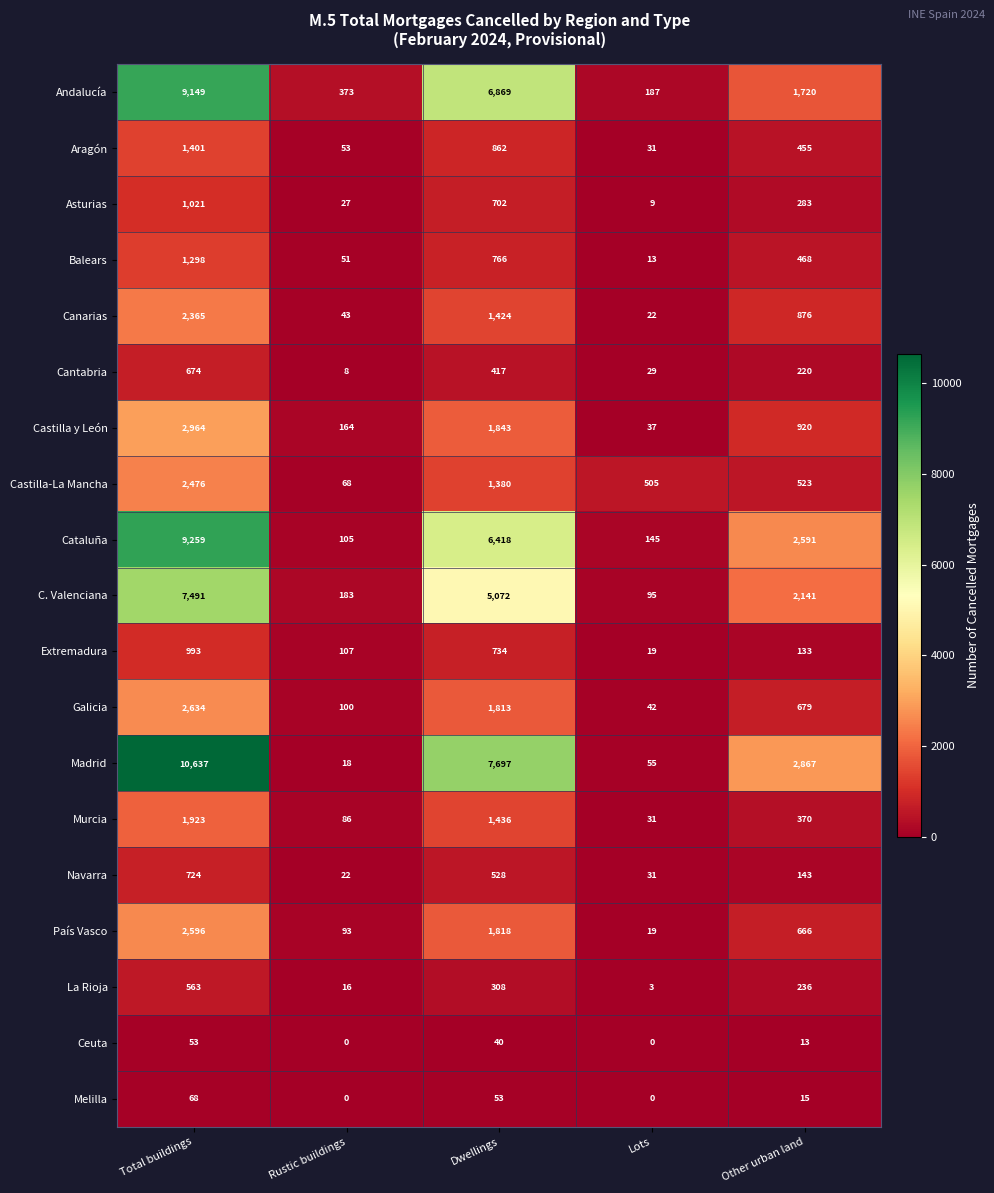

Rank the series by their maximum value, from lowest to highest.

Ceuta, Melilla, La Rioja, Cantabria, Navarra, Extremadura, Asturias, Balears, Aragón, Murcia, Canarias, Castilla-La Mancha, País Vasco, Galicia, Castilla y León, C. Valenciana, Andalucía, Cataluña, Madrid